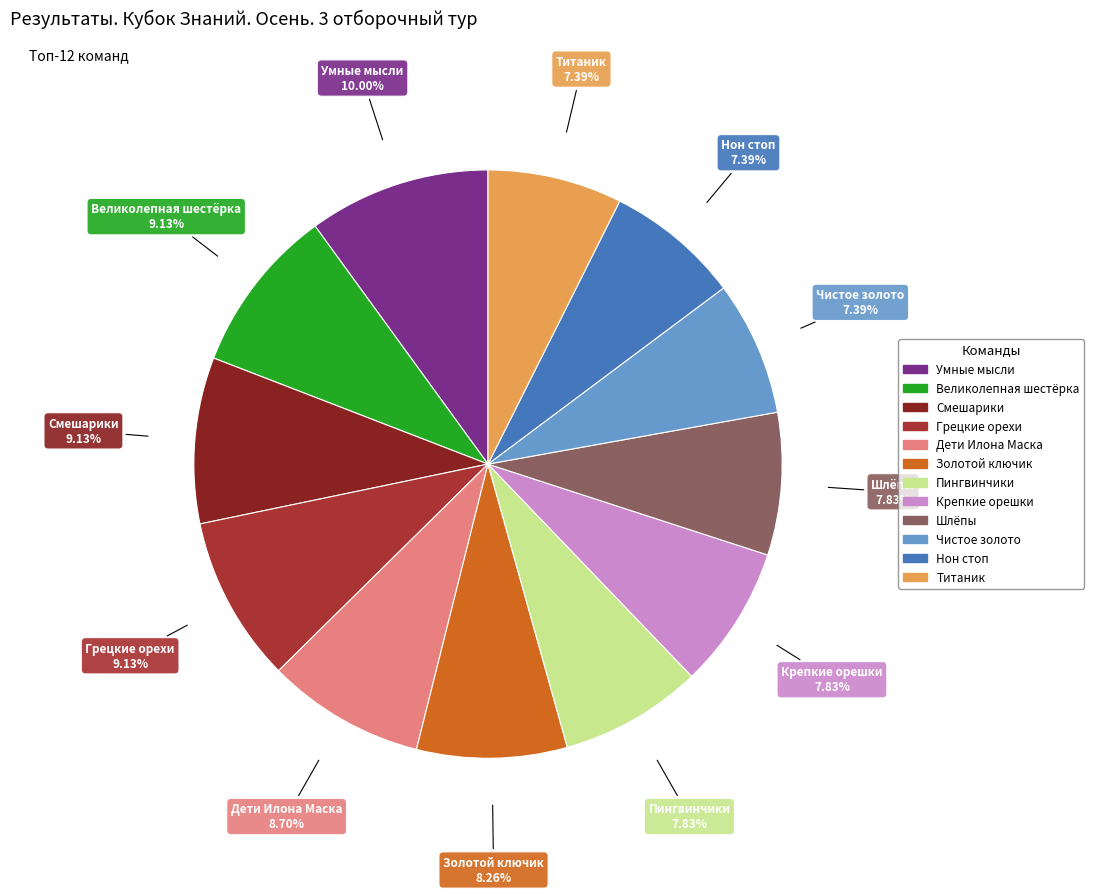

Is it true that Золотой ключик is 8% of the pie?

True